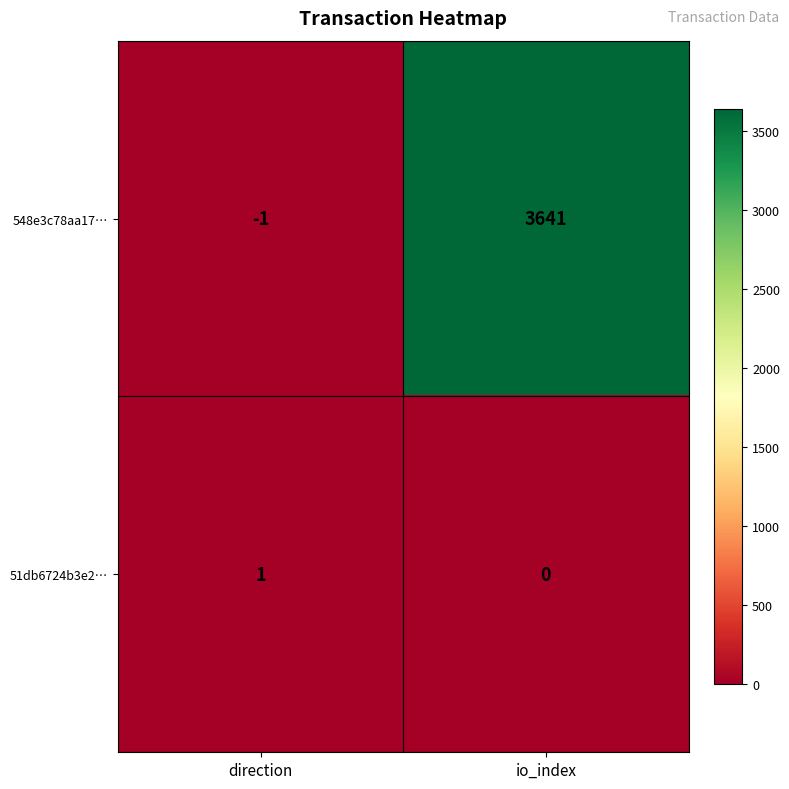

List the labels in order of 51db6724b3e2… value, largest first.

direction, io_index